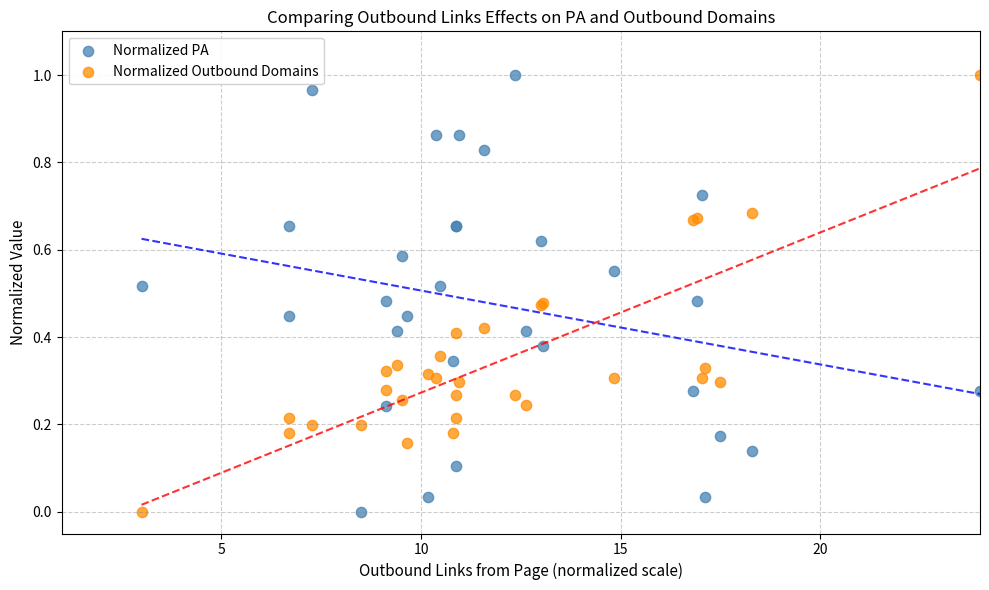

What is the X range (max minus min) for the scatter plot?

21.0